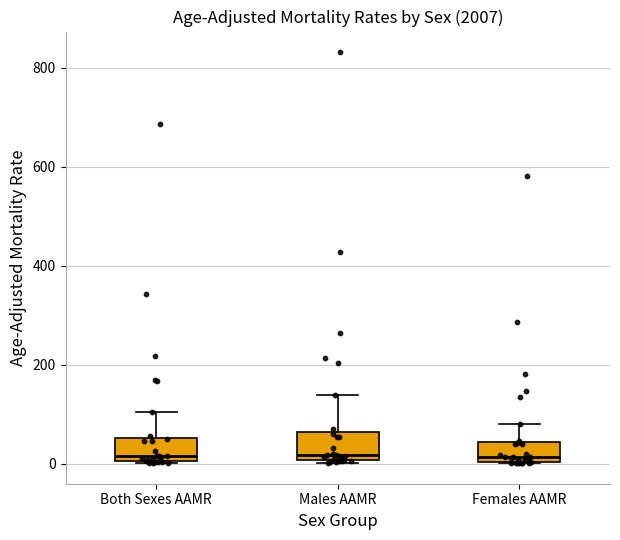

Reading left to right, read every box against the y-axis: the position of its median line, the range the box covers, and the ends of its whiskers. The values are not printed on the chart, so give them approximately, as read against the axis.

Both Sexes AAMR: median 20, box 0 to 60, whiskers 0 to 100
Males AAMR: median 20, box 0 to 60, whiskers 0 to 140
Females AAMR: median 20, box 0 to 40, whiskers 0 to 80